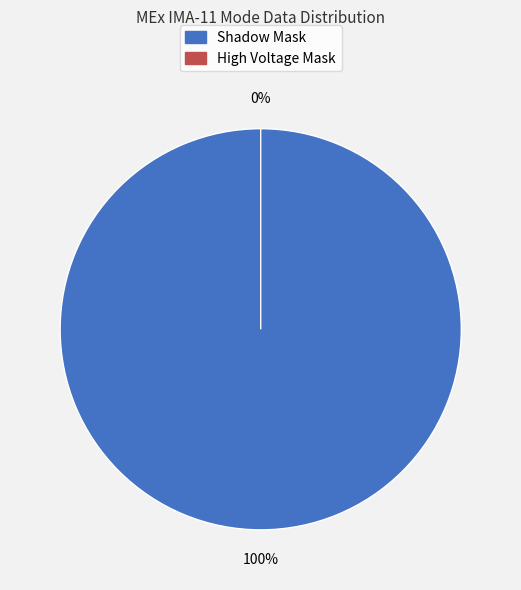

Which slice is the largest?

Shadow Mask